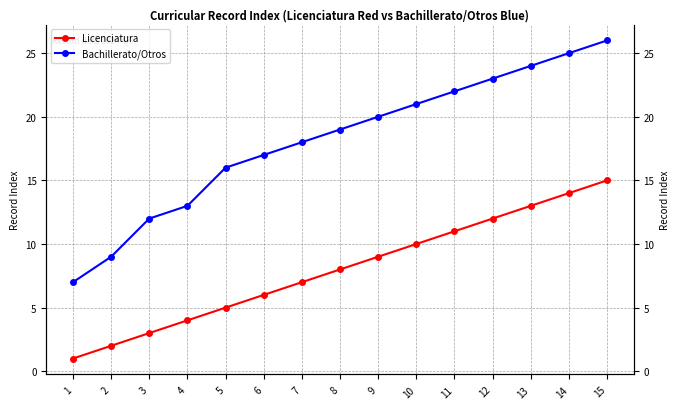

What is the lowest value of the Bachillerato/Otros series?

7